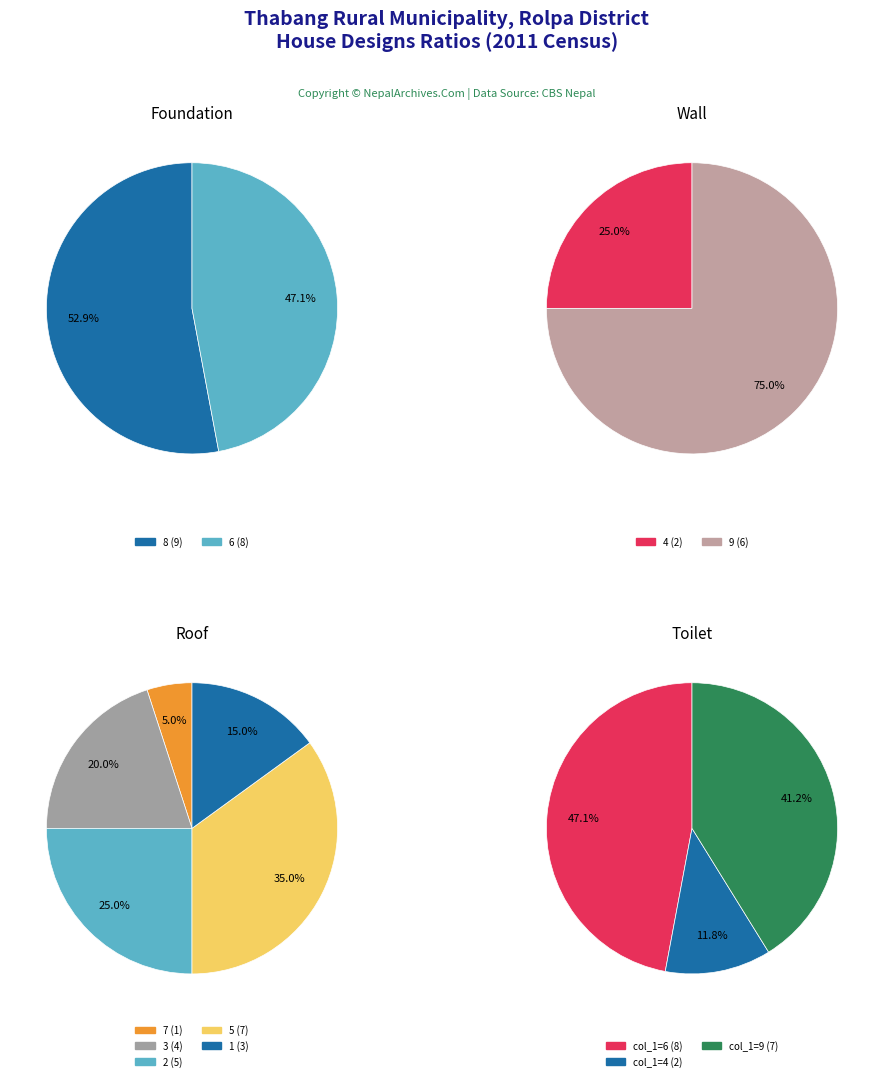

Which category has the smallest portion of the pie?

6